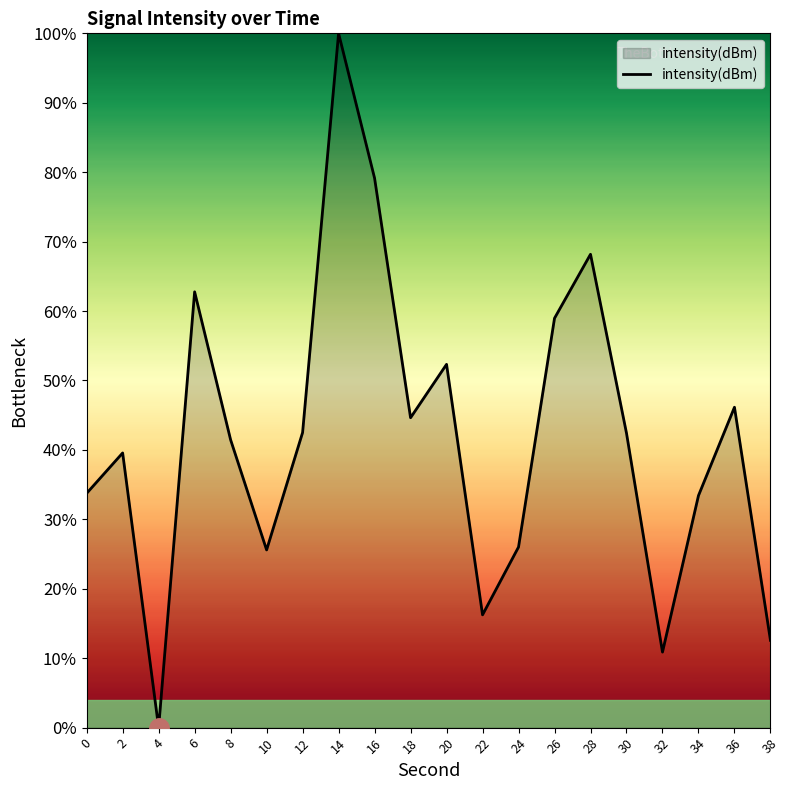

What is the change in value from 8 to 30?

+1.0